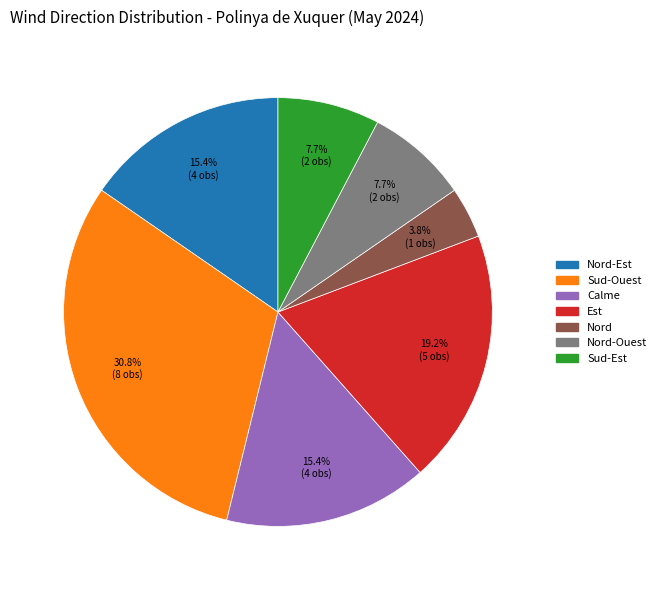

Does any single category account for the majority?

No